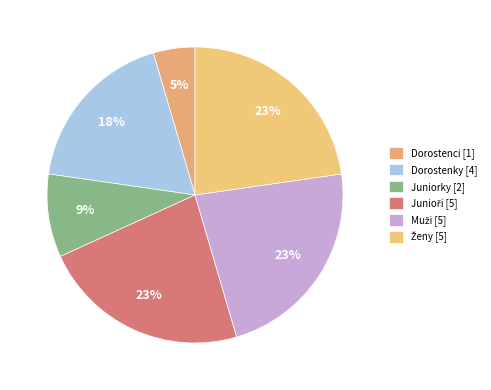

What is the smallest slice in the pie chart?

Dorostenci